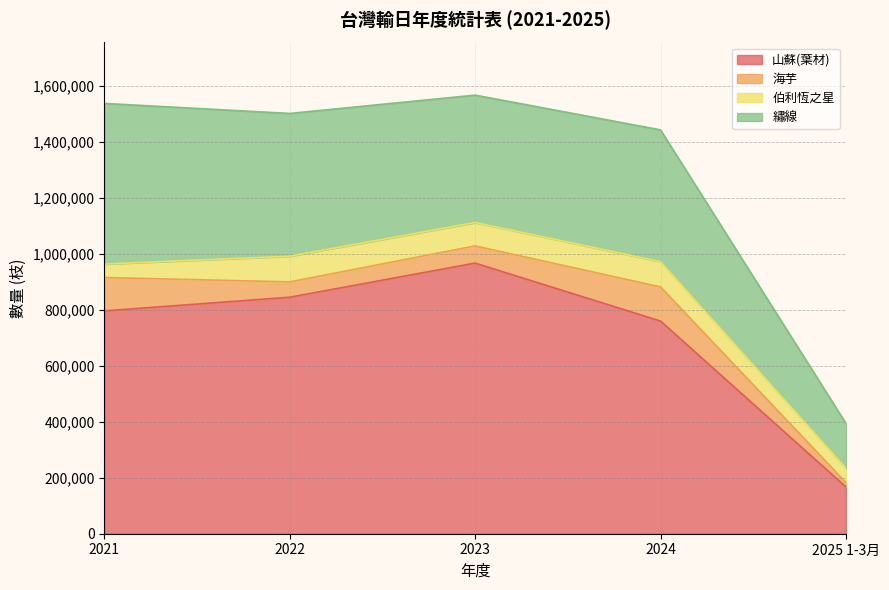

Is the value of 伯利恆之星 at 2024 greater than the value of 山蘇(葉材) at 2024?

No